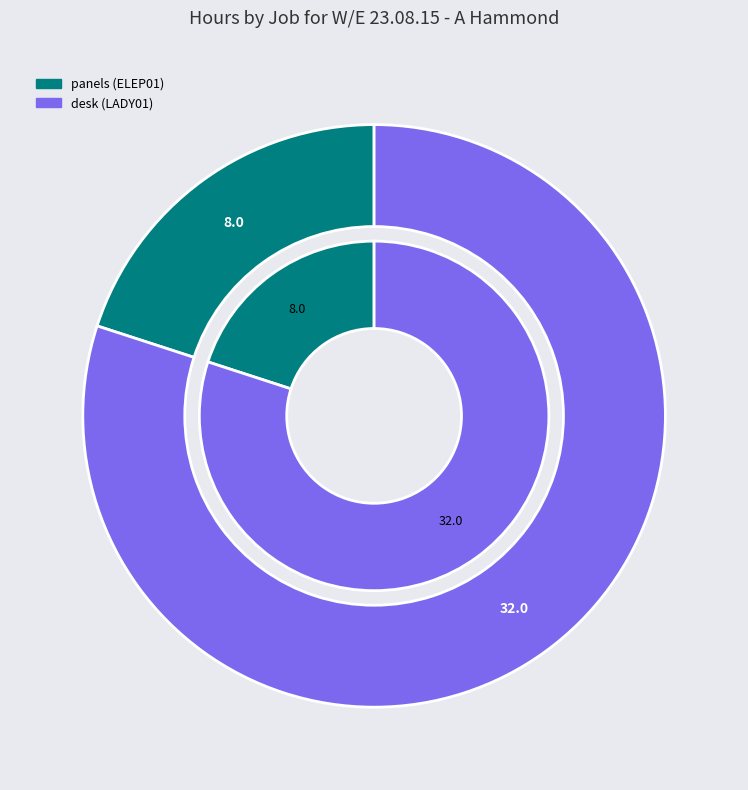

What is the largest slice in the pie chart?

desk (LADY01)